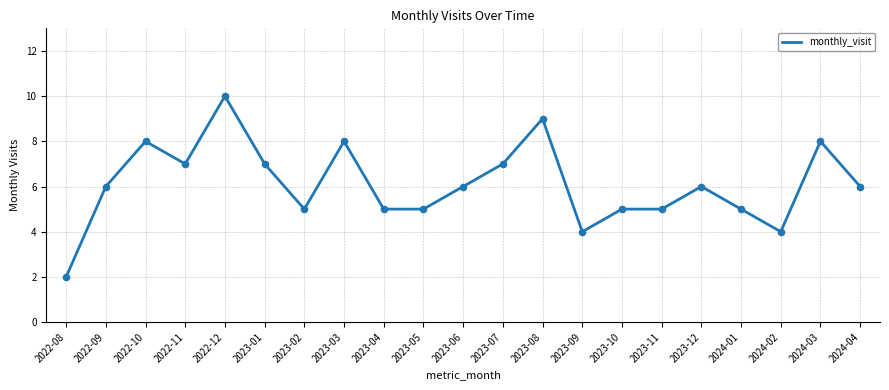

Between 2023-03 and 2023-09, which is larger?

2023-03